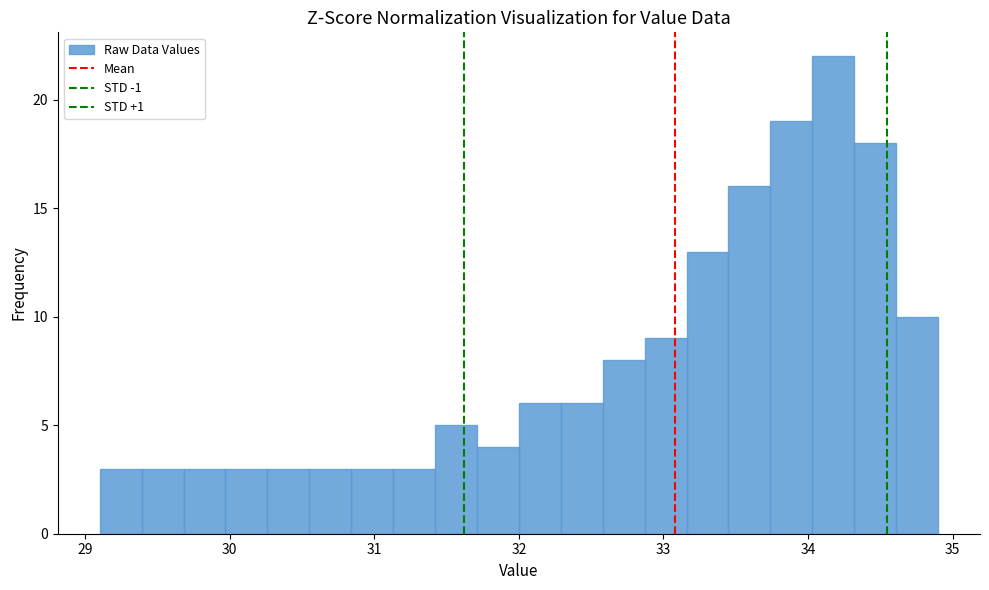

Around what value on the x-axis is the tallest bar? Give the approximate position of its centre, as read against the axis.

34.2